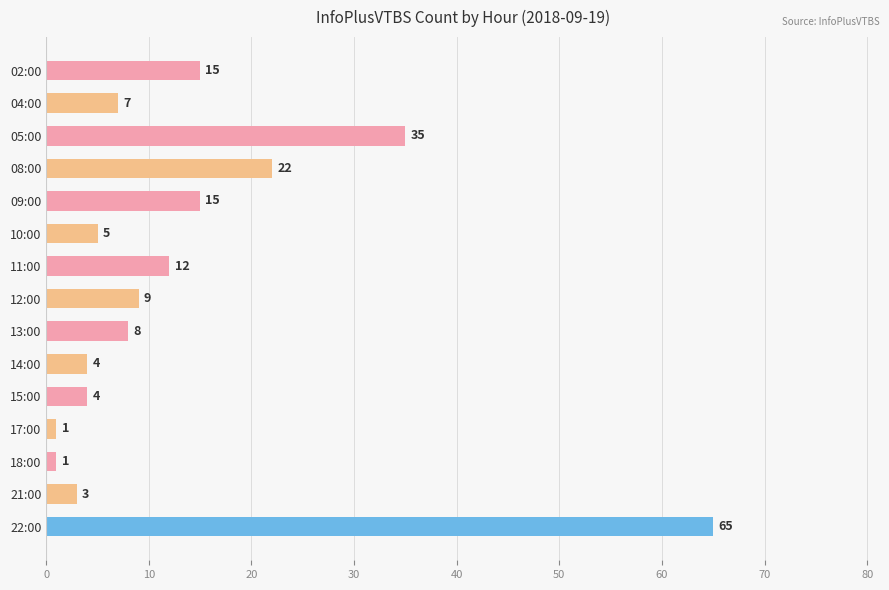

What is the difference between the maximum and minimum values?

64